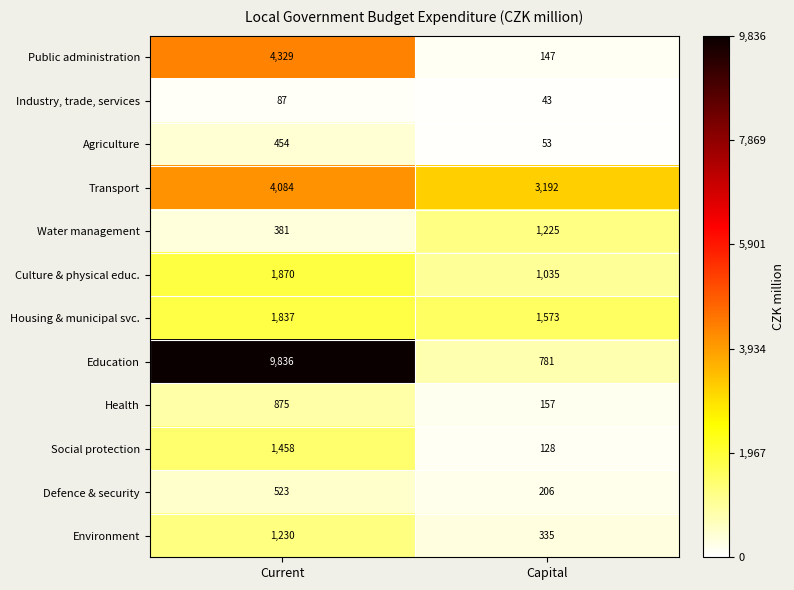

True or false: Health has a value of 157 at Capital.

True